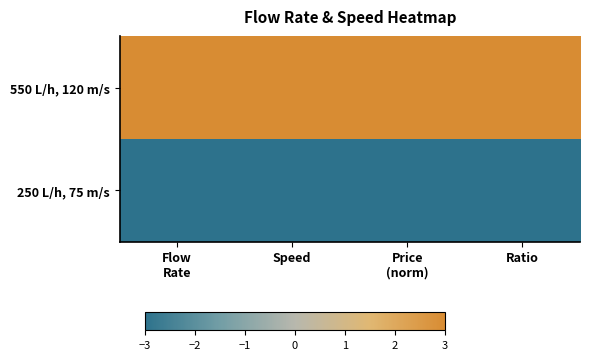

Which has a higher value, Flow
Rate or Price
(norm)?

Flow
Rate